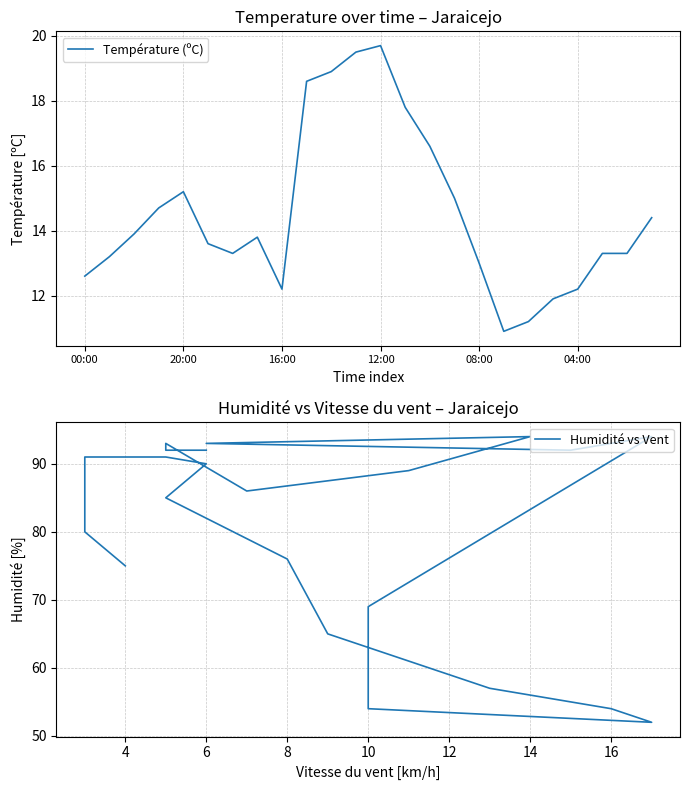

Rank the series by their maximum value, from lowest to highest.

Température (ºC), Humidité vs Vent